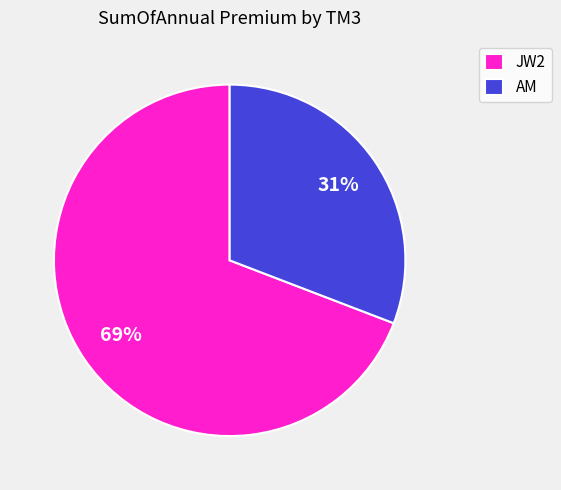

How many slices are in this pie chart?

2